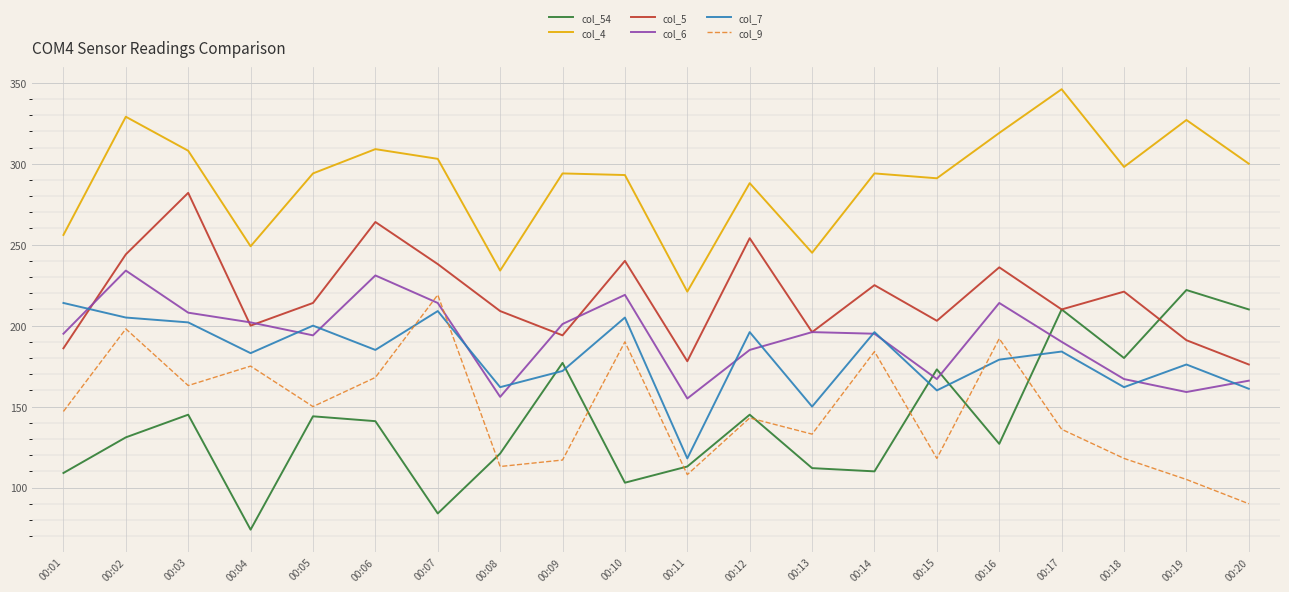

What is the sum of the col_5 values at 00:08 and 00:18?

430